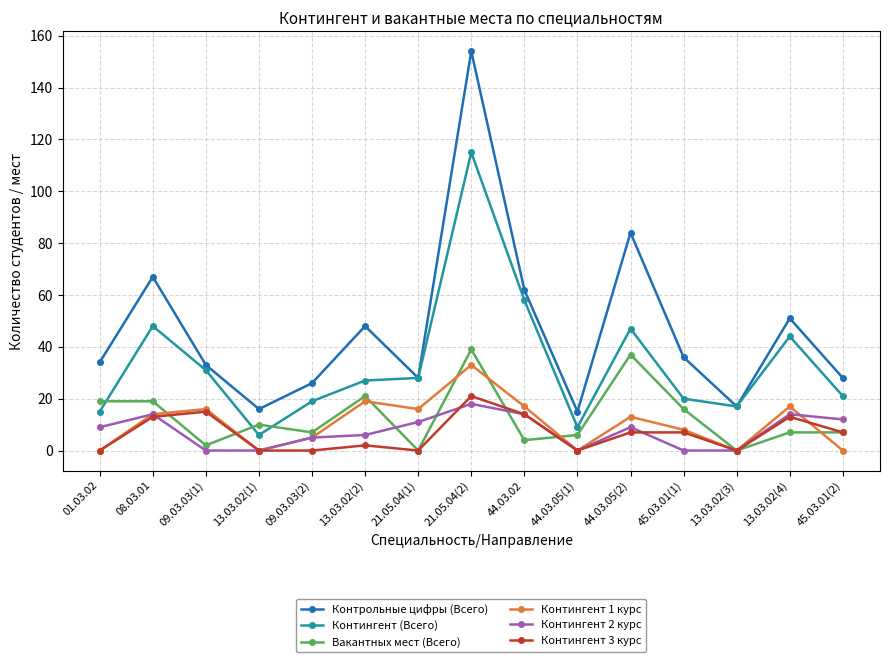

Count the number of categories in the chart.

15